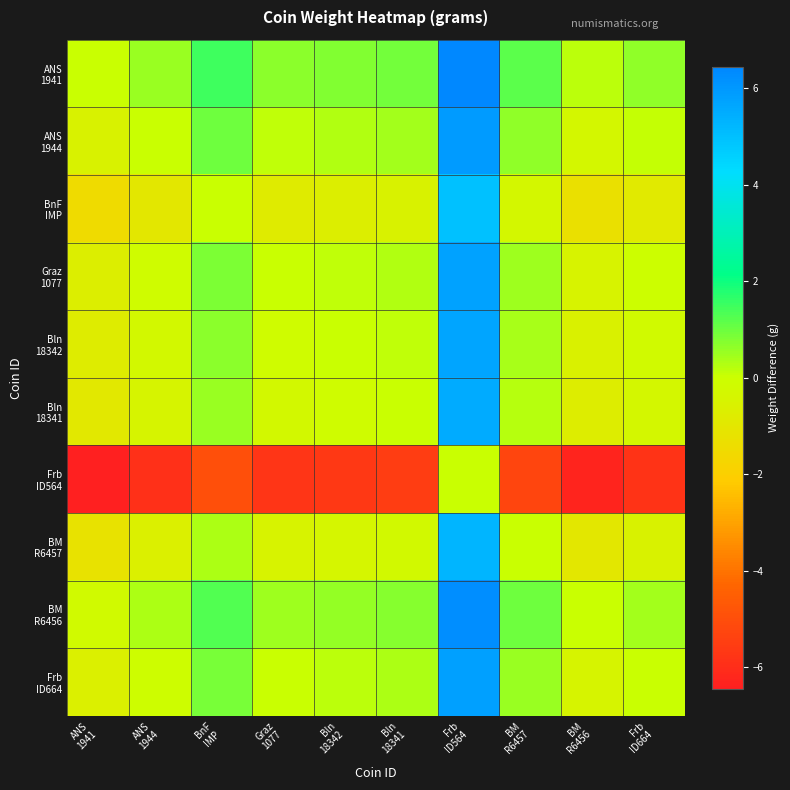

Rank the series at Graz 1077 from highest to lowest value.

ANS 1941, BM R6456, ANS 1944, Frb ID664, Graz 1077, Bln 18342, Bln 18341, BM R6457, BnF IMP, Frb ID564